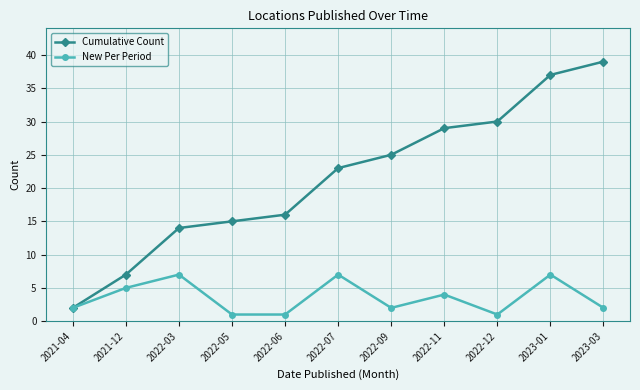

Is it true that Cumulative Count equals 2 at 2021-04?

True